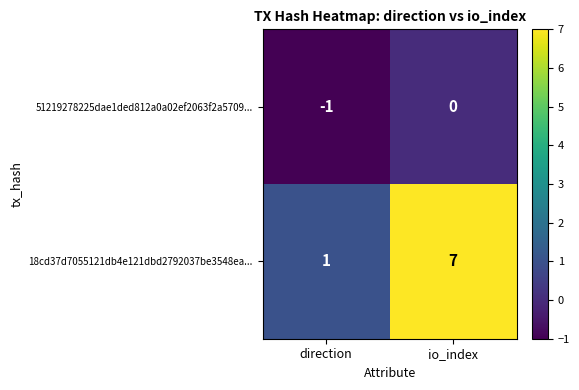

True or false: 18cd37d7055121db4e121dbd2792037be3548ea... has a value of 7 at io_index.

True